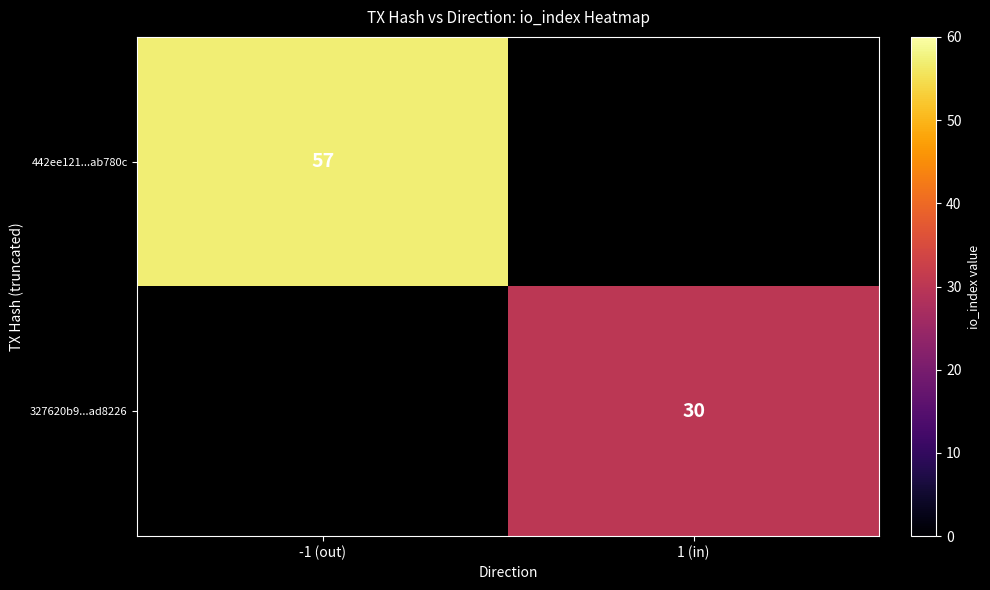

The value of 442ee121...ab780c at -1 (out) is 23. True or false?

False